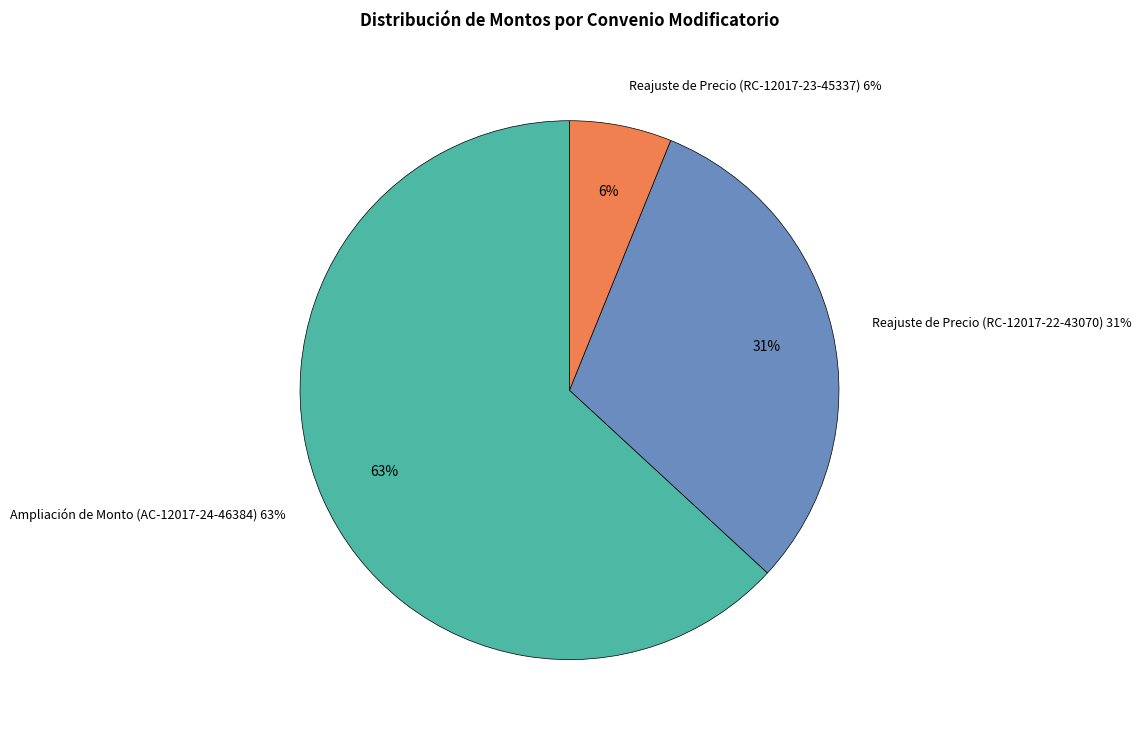

What percentage is the Reajuste de Precio (RC-12017-23-45337) slice, to the nearest percent?

6%